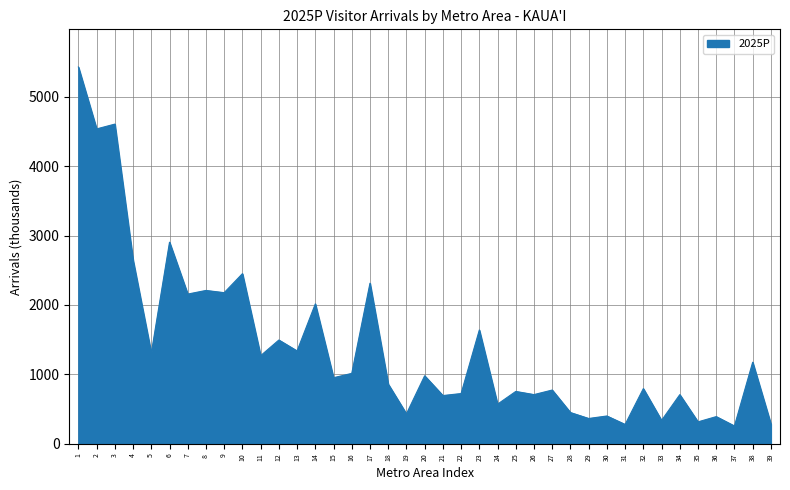

What is the difference between the values at 17 and 29?

1948.3